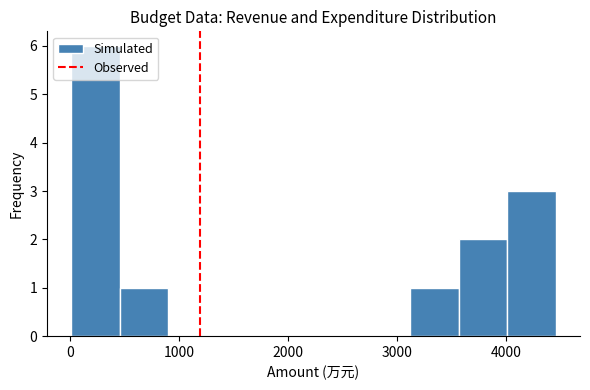

Over which range of the x-axis is the bar tallest?

0 to 500